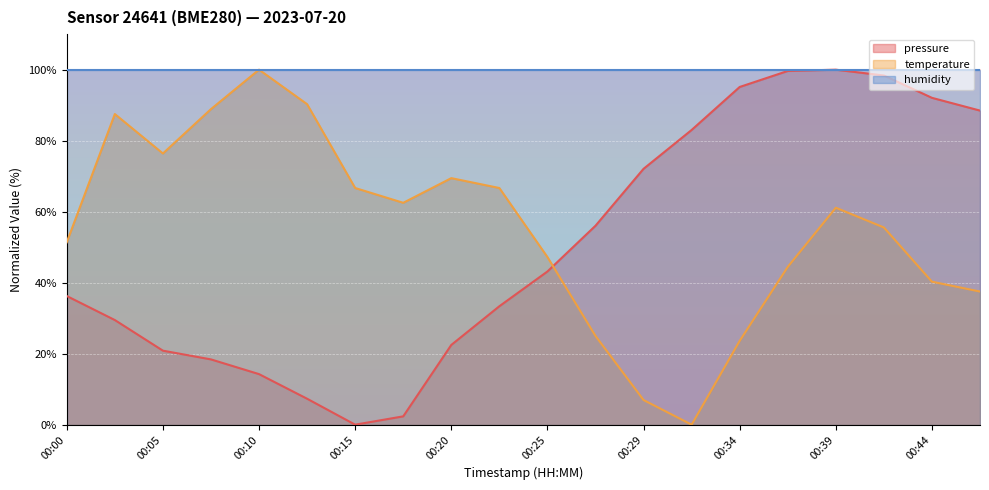

How many values in temperature are above zero?

19